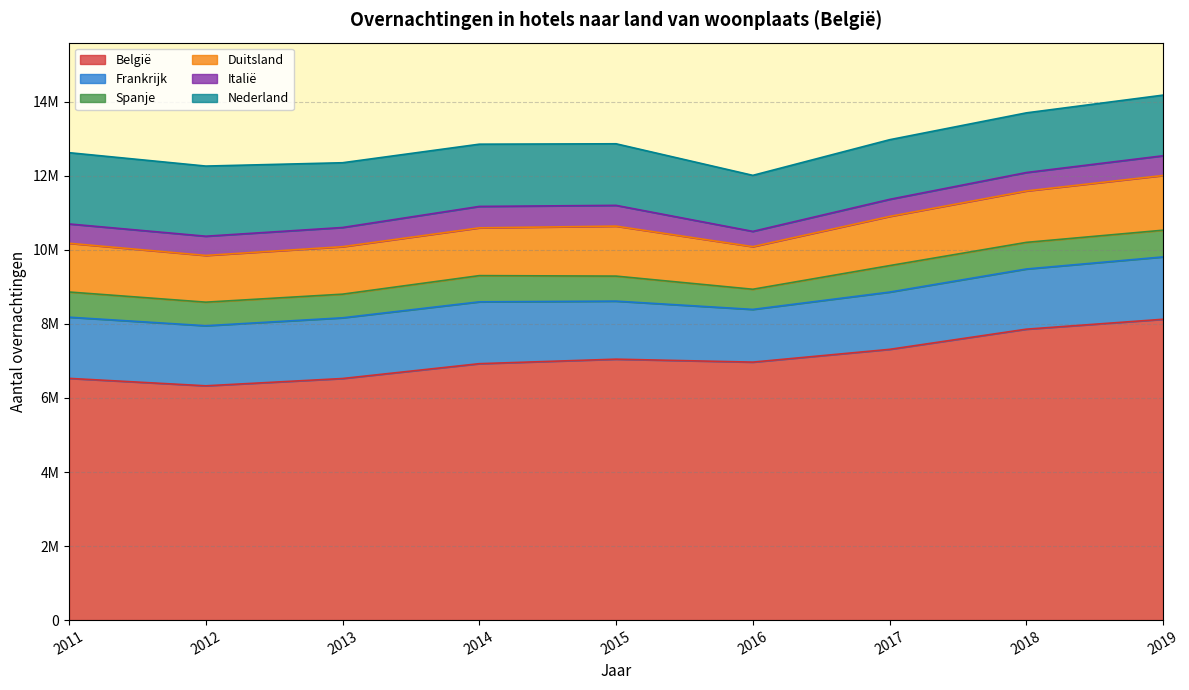

At how many categories does at least one series exceed 6920060?

6